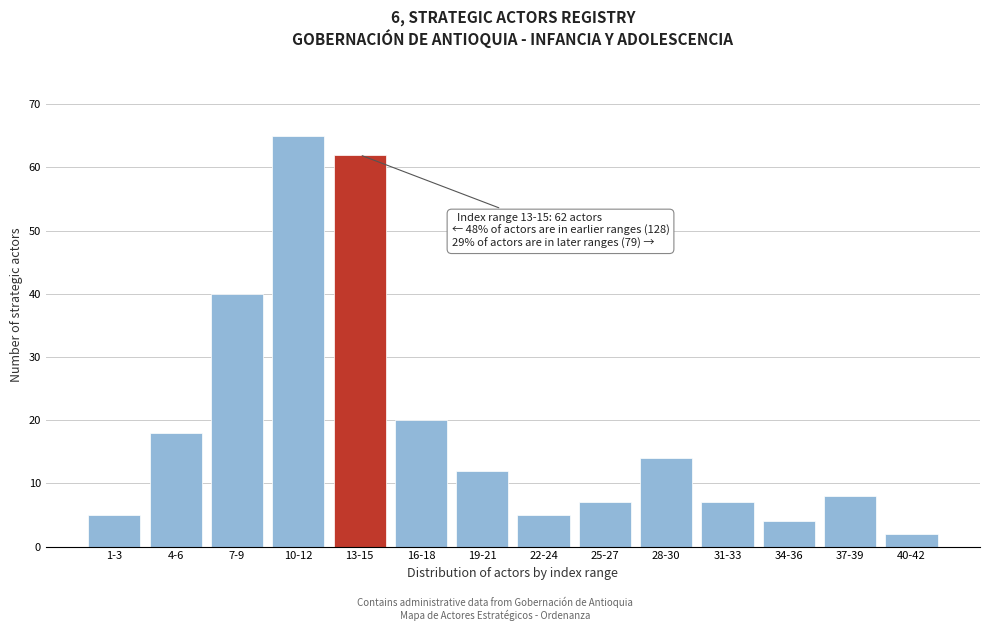

Reading left to right, what are all the values shown in this chart?

5	18	40	65	62	20	12	5	7	14	7	4	8	2